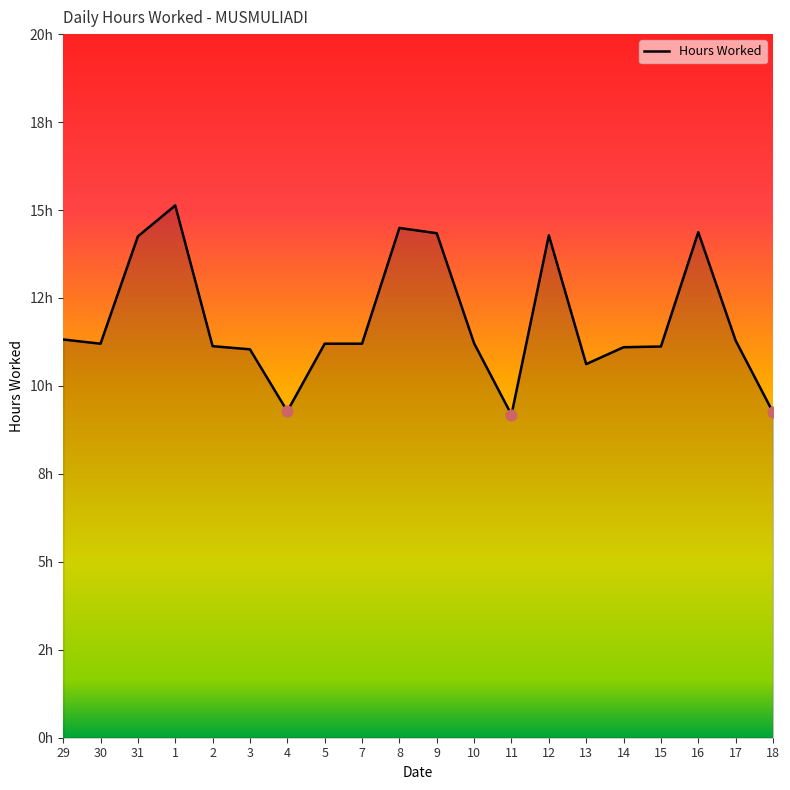

Approximately how many times larger is the value at 16 compared to 3?

1.3